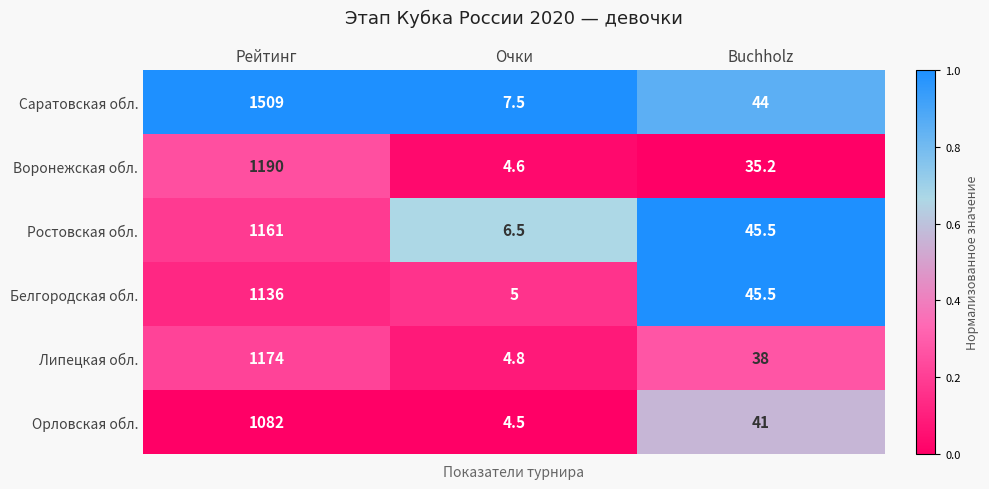

What is the sum of the Саратовская обл. values at Рейтинг and Buchholz?

1553.0